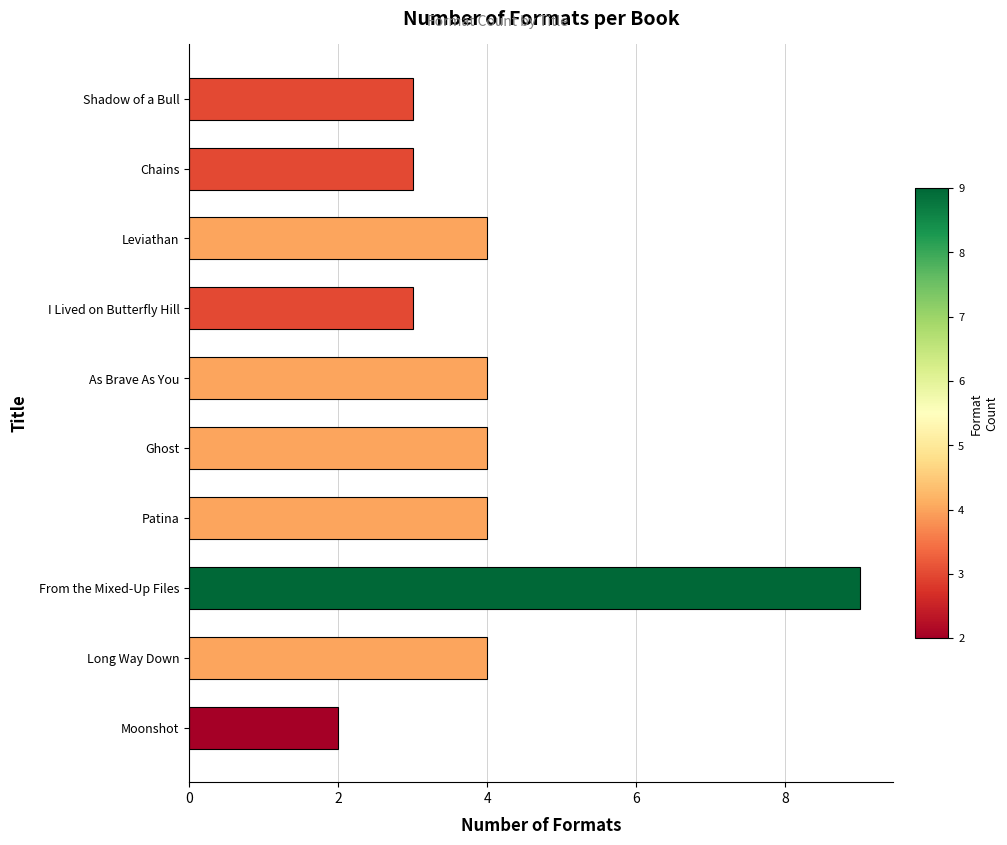

Are the bars grouped side by side (vs. stacked)?

No